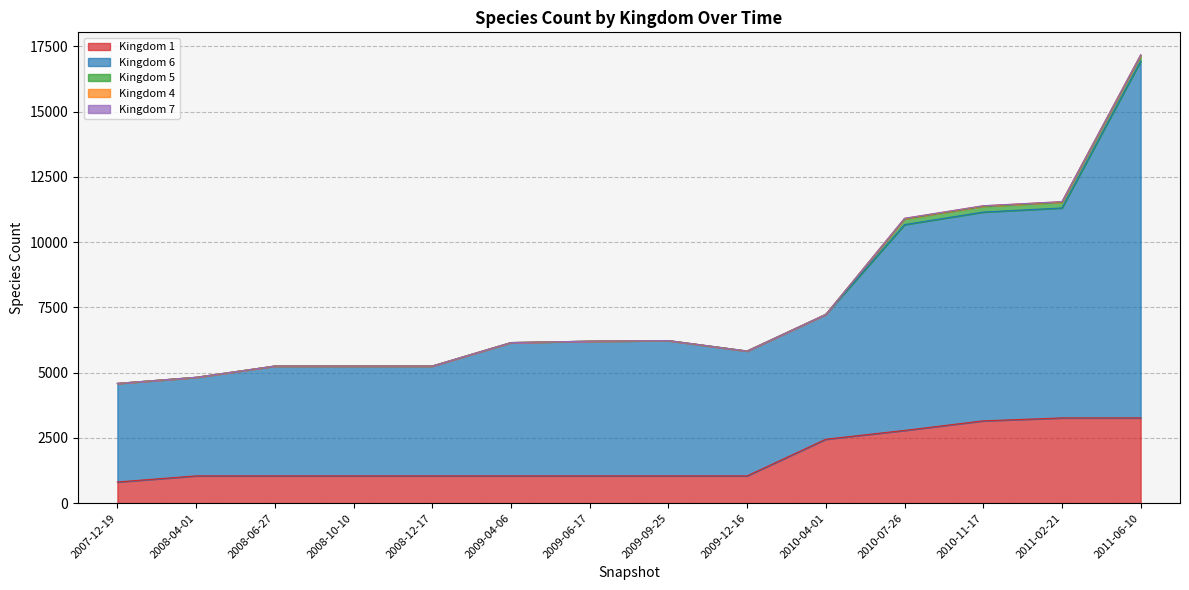

Reading left to right, list all the values displayed in this chart.

1: 811	1045	1045	1045	1045	1045	1045	1045	1045	2449	2786	3153	3265	3265
6: 3776	3776	4207	4207	4207	5106	5159	5182	4782	4782	7882	7996	8041	13665
5: 0	0	0	0	0	0	0	0	0	0	221	221	221	221
4: 0	0	0	0	0	0	0	0	0	0	18	18	18	18
7: 0	0	0	0	0	0	0	0	0	0	5	5	5	5